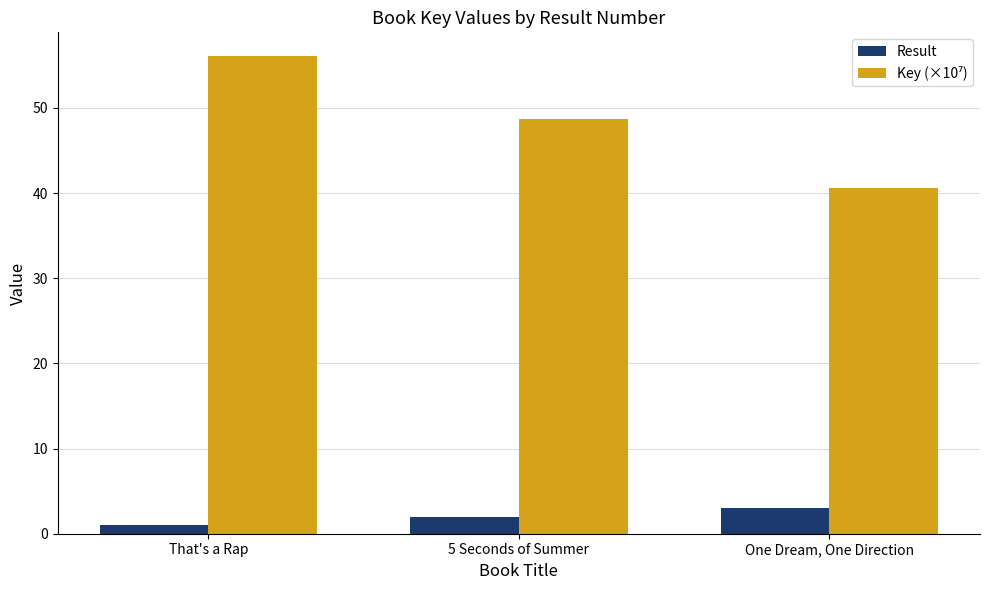

Is it true that Result equals 3.0 at One Dream, One Direction?

True